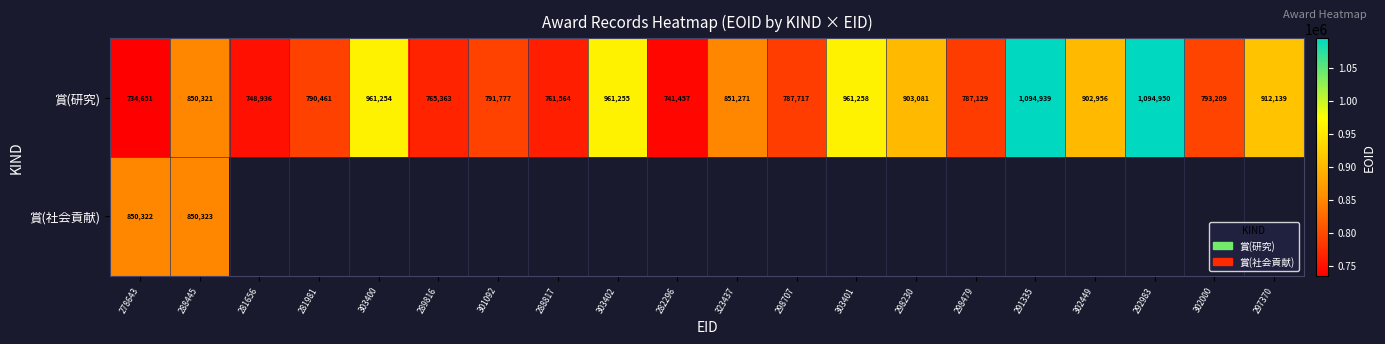

What is the approximate value of 賞(研究) at 298230?

903081